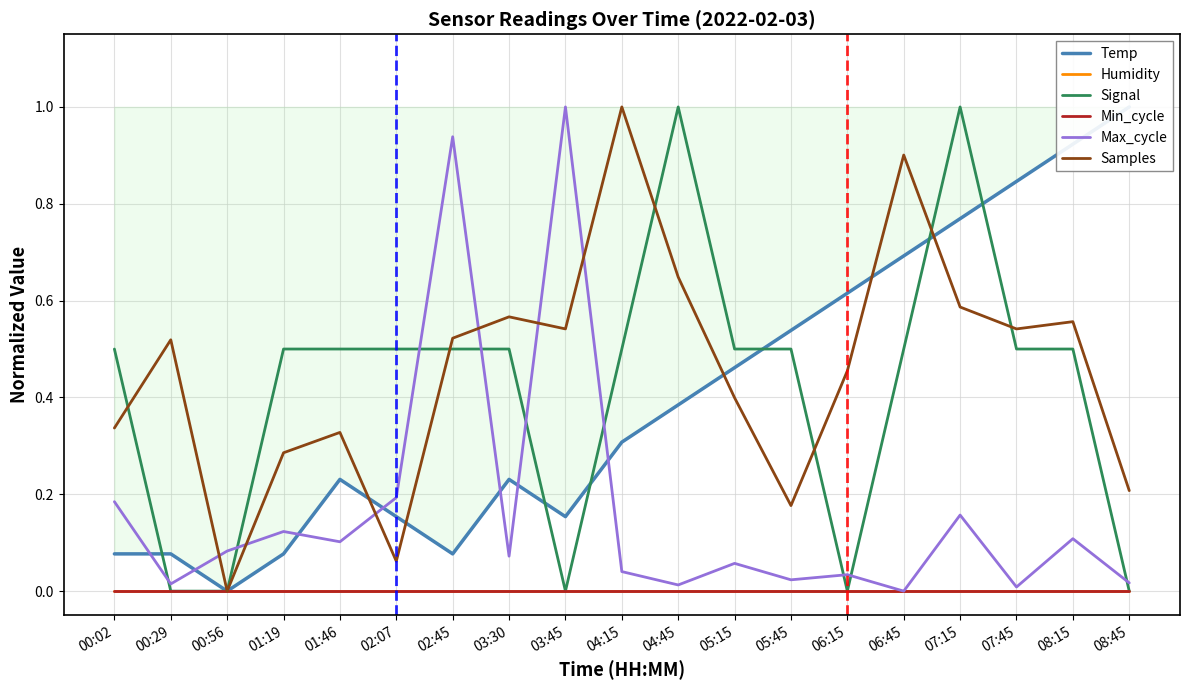

At which category is the sum across all series the highest?

07:15